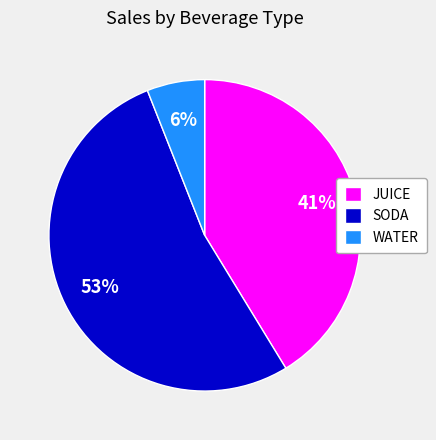

To the nearest percent, what is the difference between the JUICE and WATER slice percentages?

35%